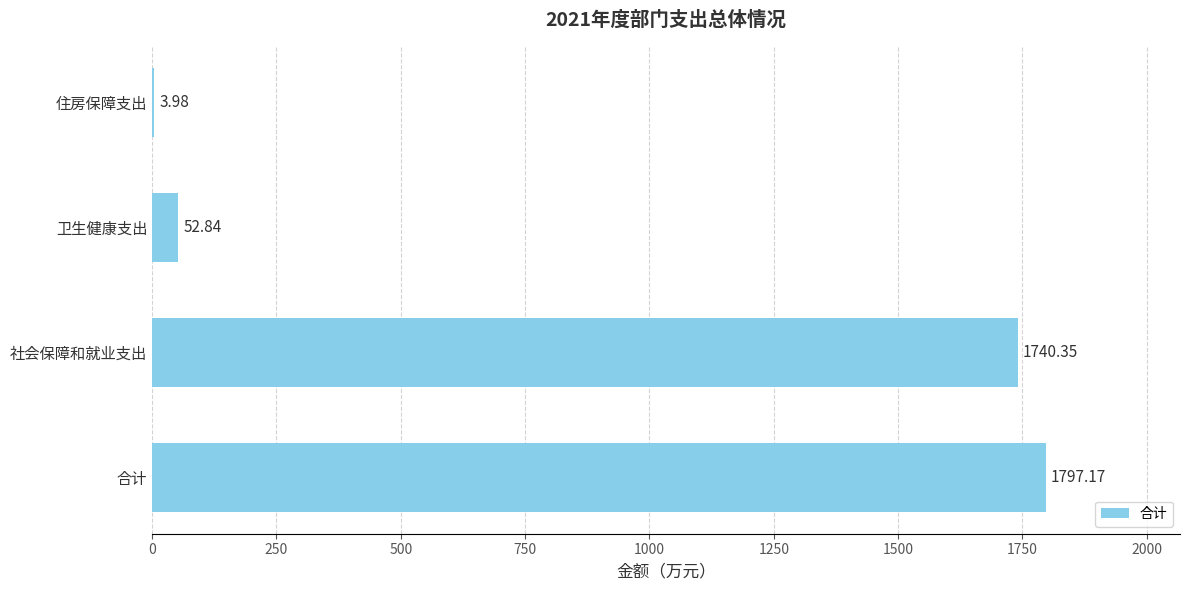

Where is the data nearest to the value 900?

社会保障和就业支出